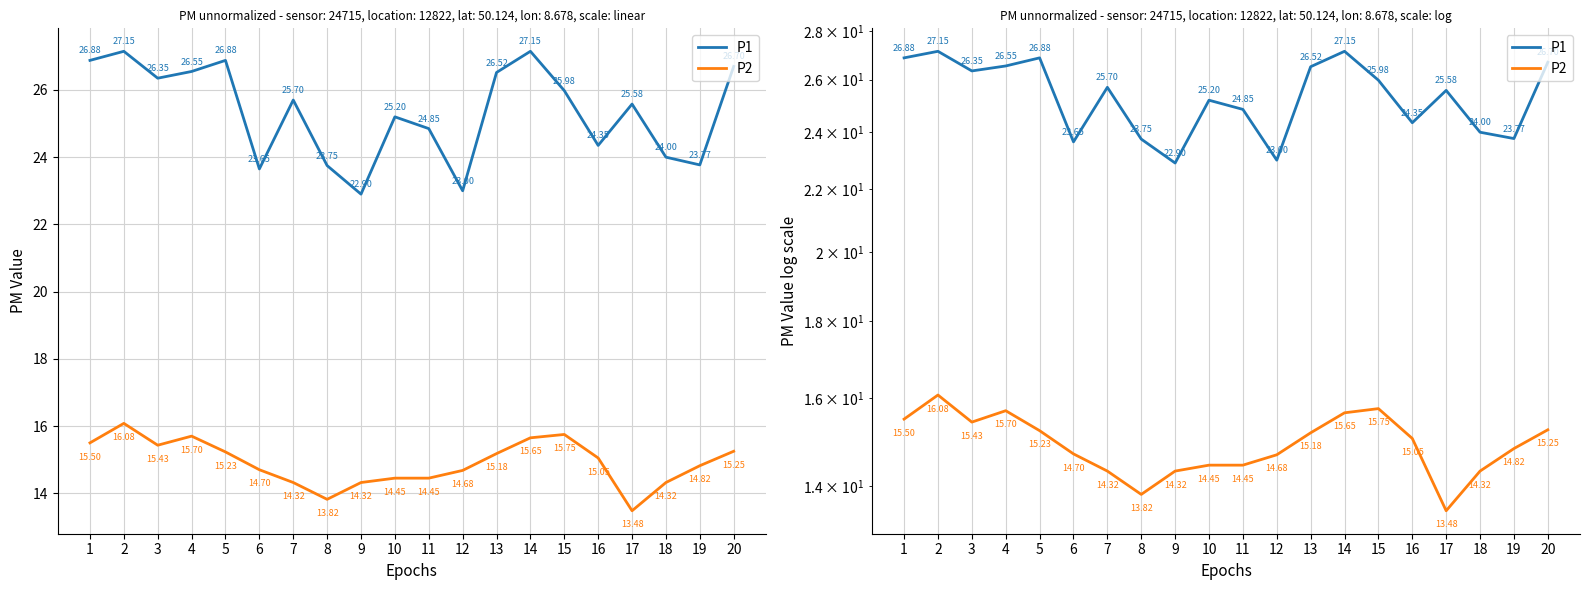

List the series in order of their peak value, highest first.

P1, P2